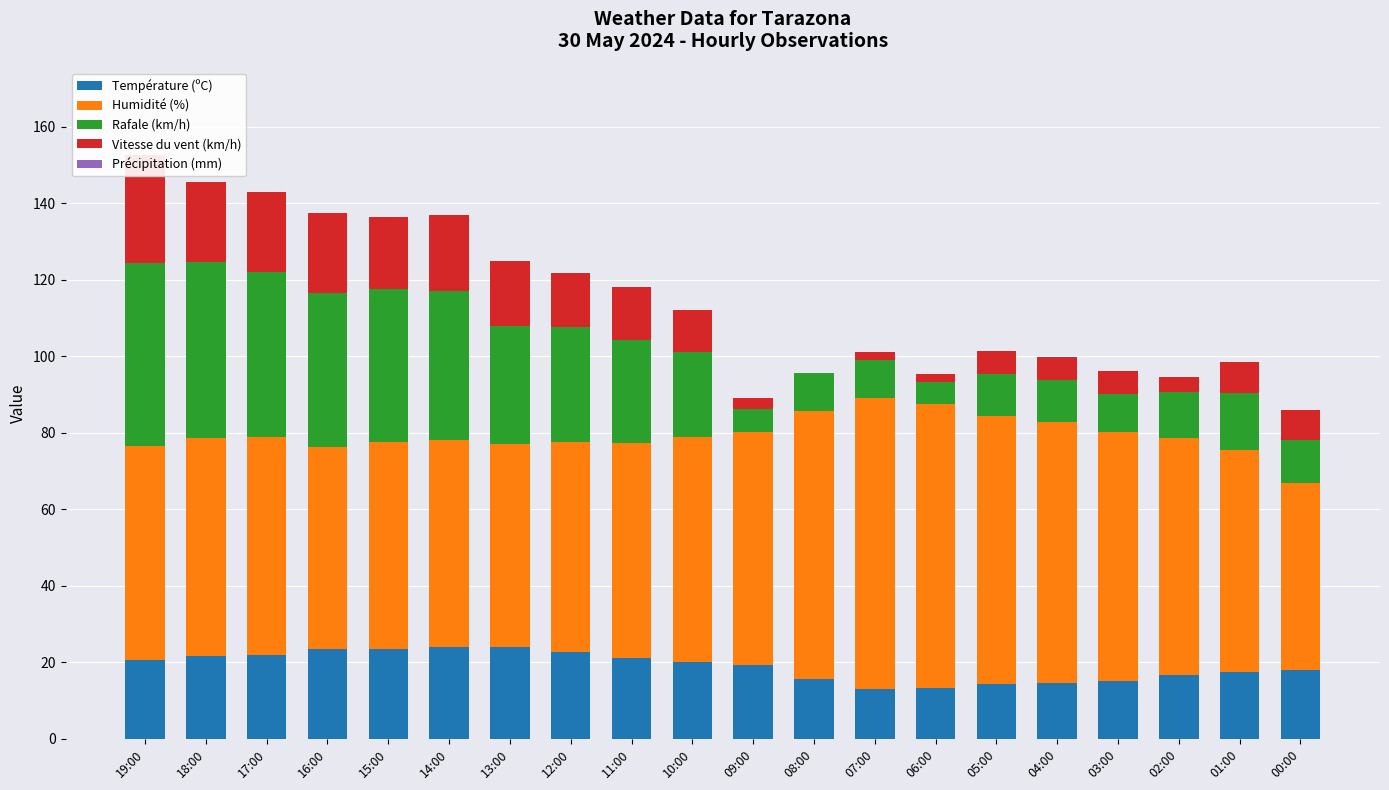

Does the chart contain any negative values?

No